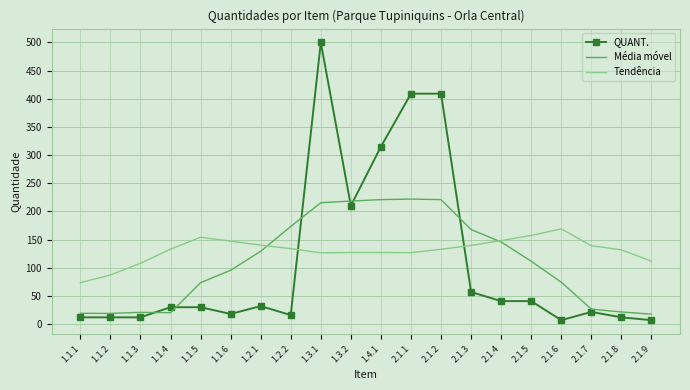

Which series has the largest range (max minus min)?

QUANT.